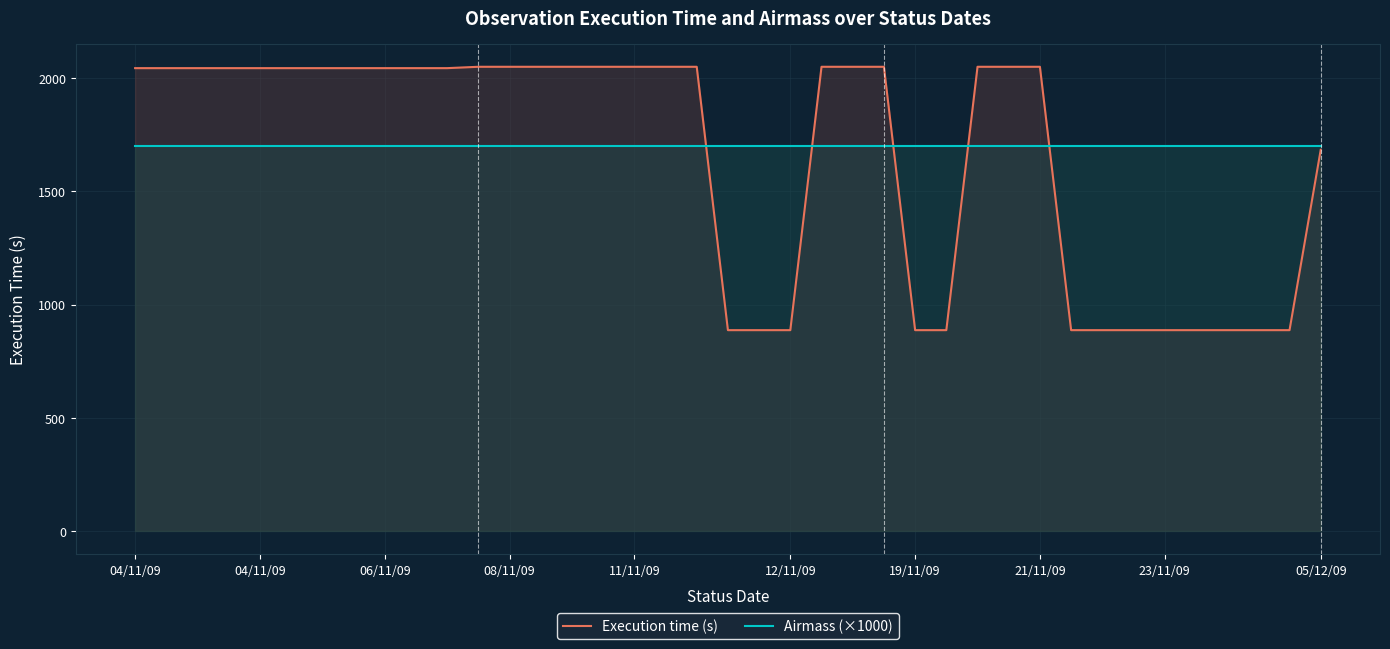

Rank the series by their maximum value, from highest to lowest.

Execution time (s), Airmass (×1000)